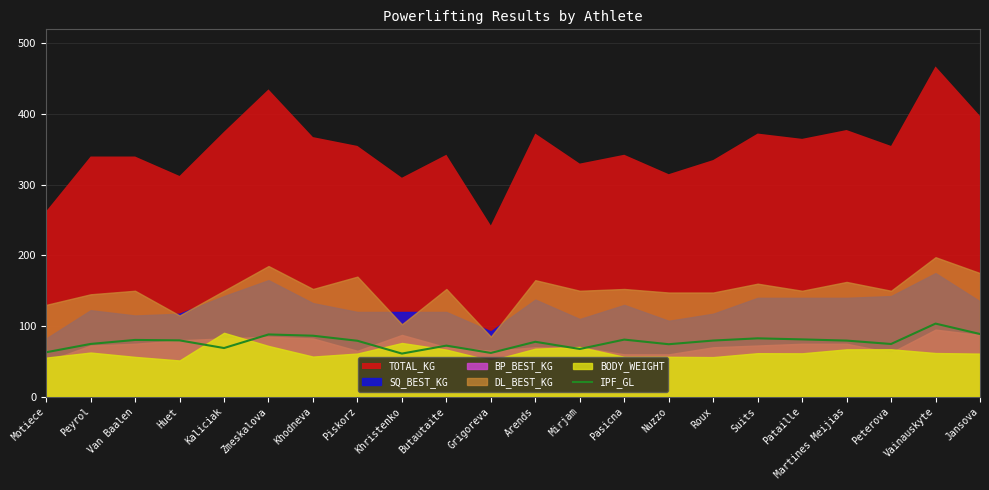

What is the average value?

77.6